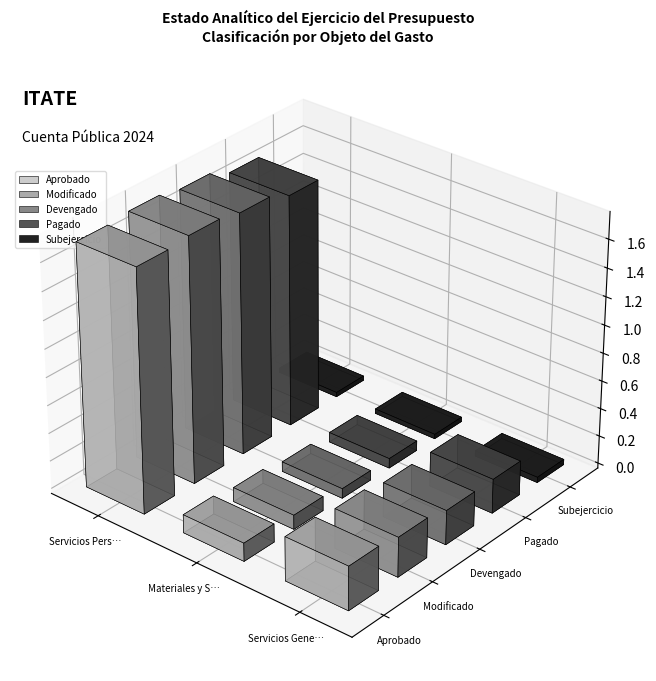

At which category is the sum across all series the highest?

Servicios Personales